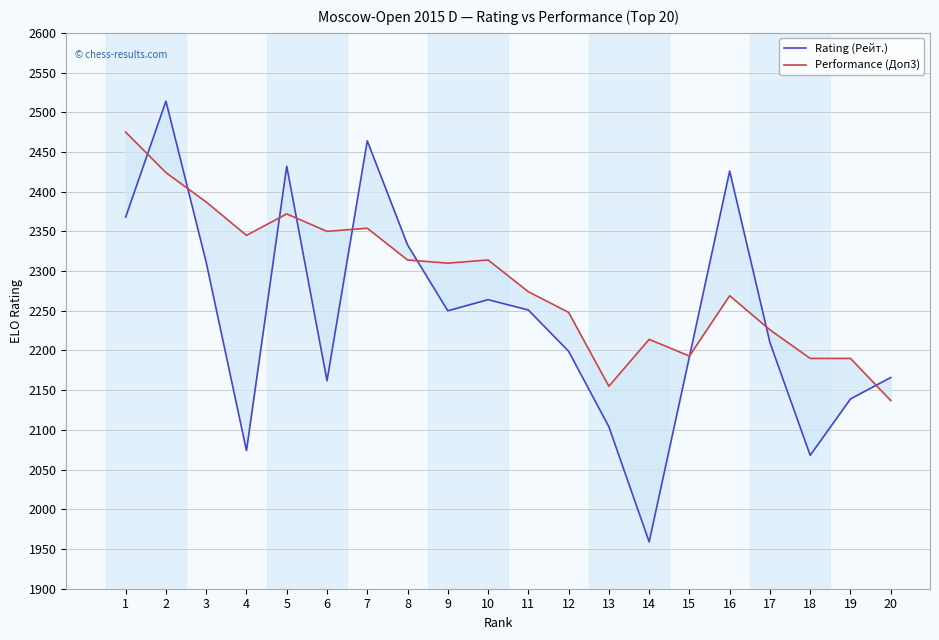

What is the maximum value for Rating (Рейт.)?

2514